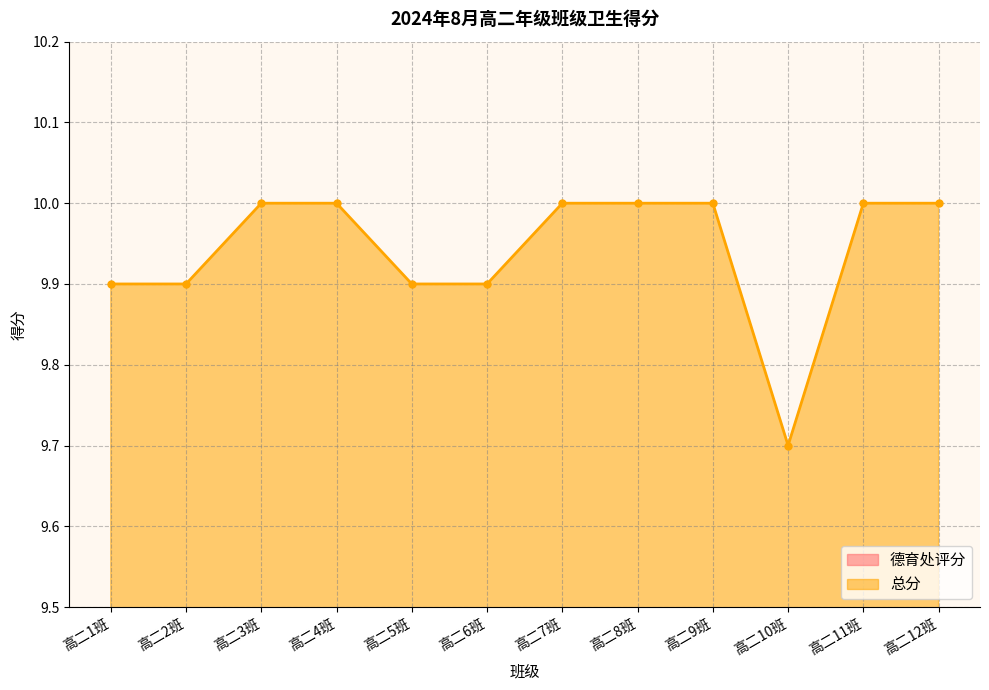

At which label does 德育处评分 reach its minimum?

高二10班